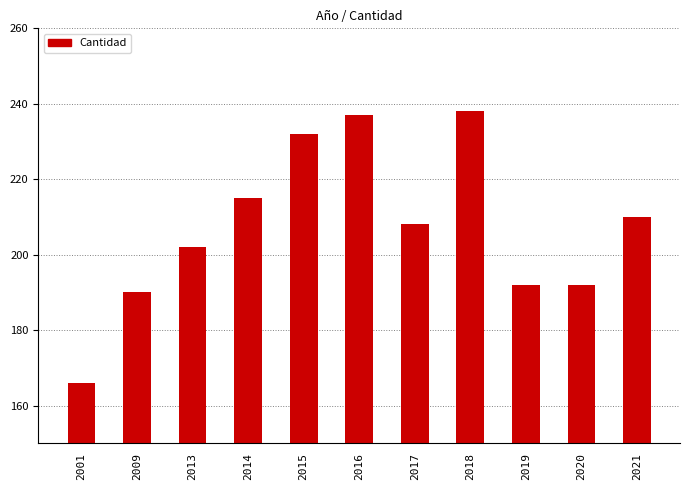

Is it true that the value at 2021 is 210?

True